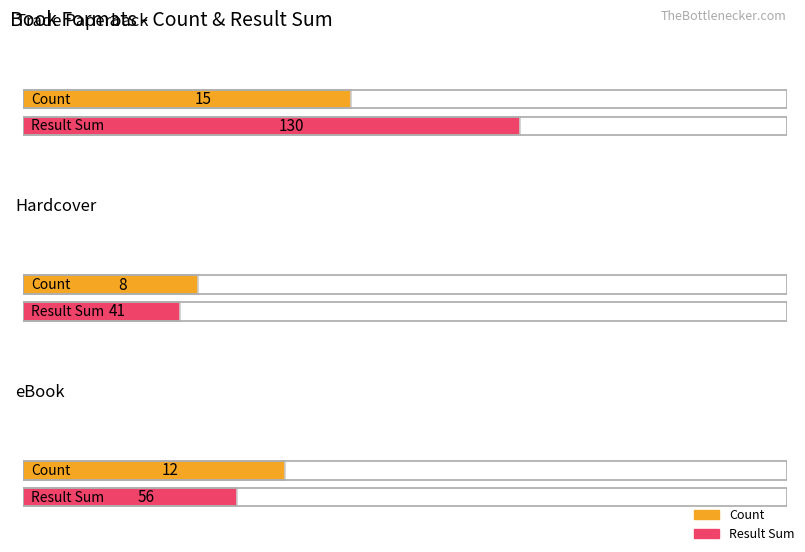

List the labels in order of eBook value, smallest first.

Count, Result Sum